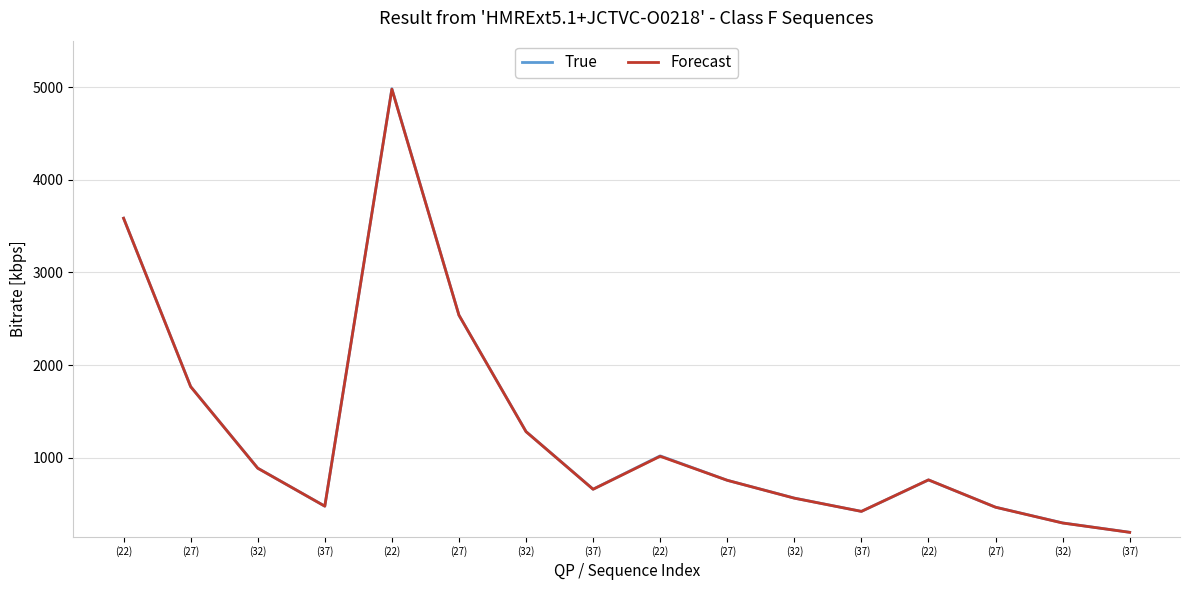

What are all the series names shown in the legend?

True, Forecast